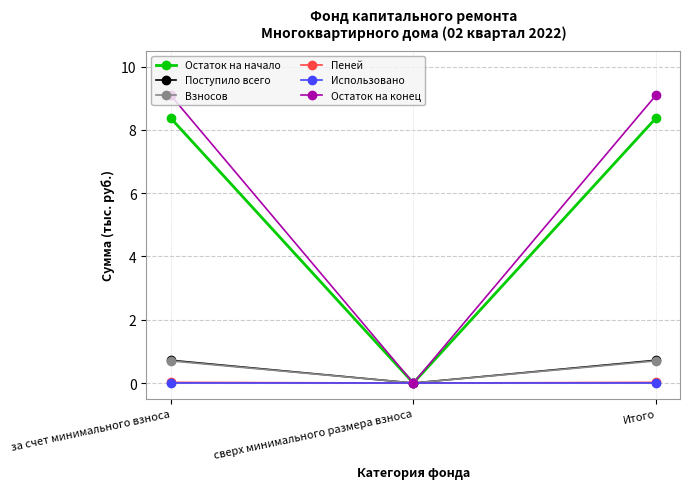

What position from the left is Итого?

3